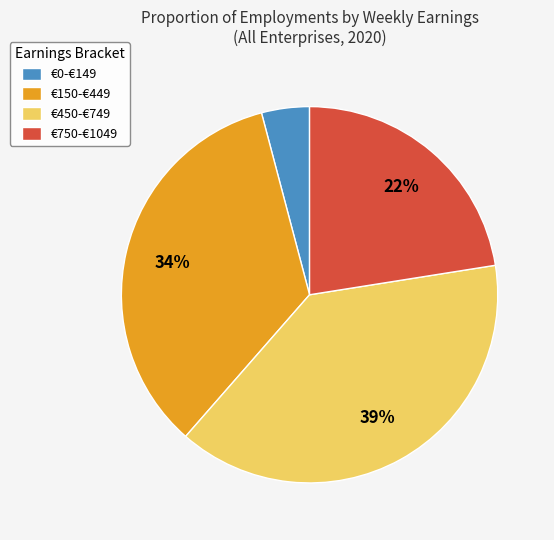

To the nearest percent, what percentage of the pie is €150-€449?

34%